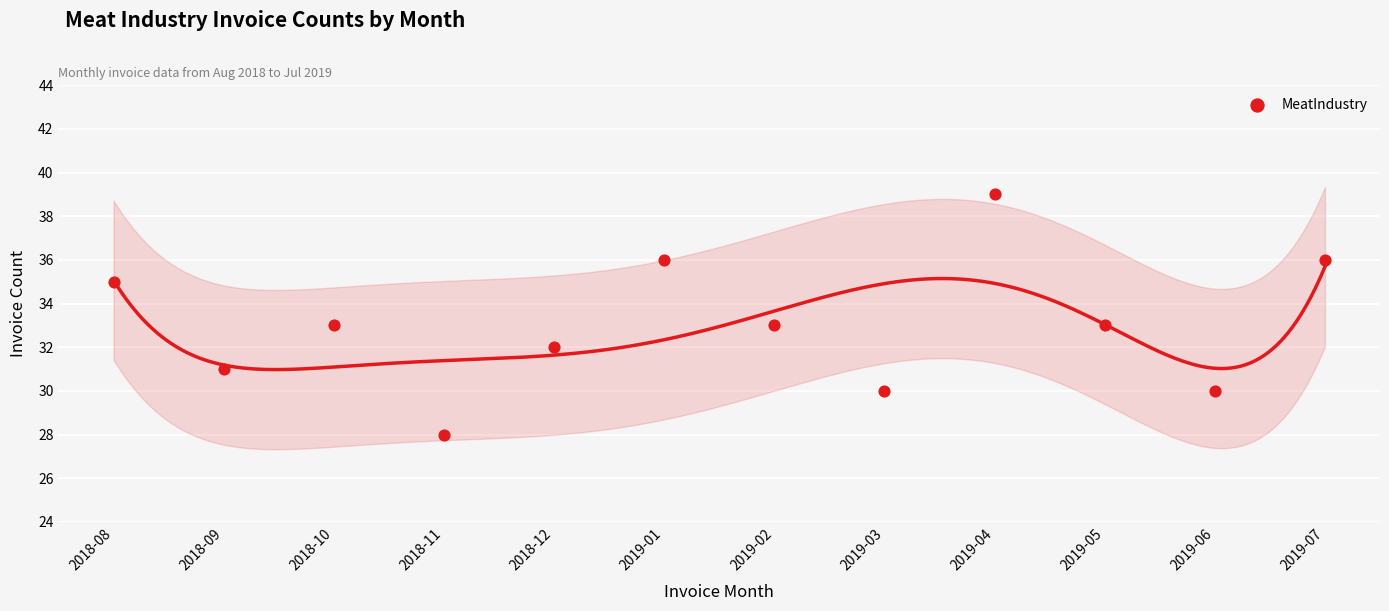

What is the average Y value?

33